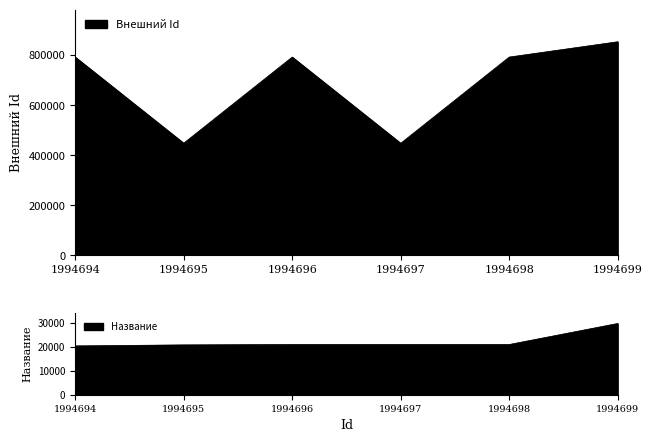

True or false: Название and Внешний Id intersect in this chart.

False